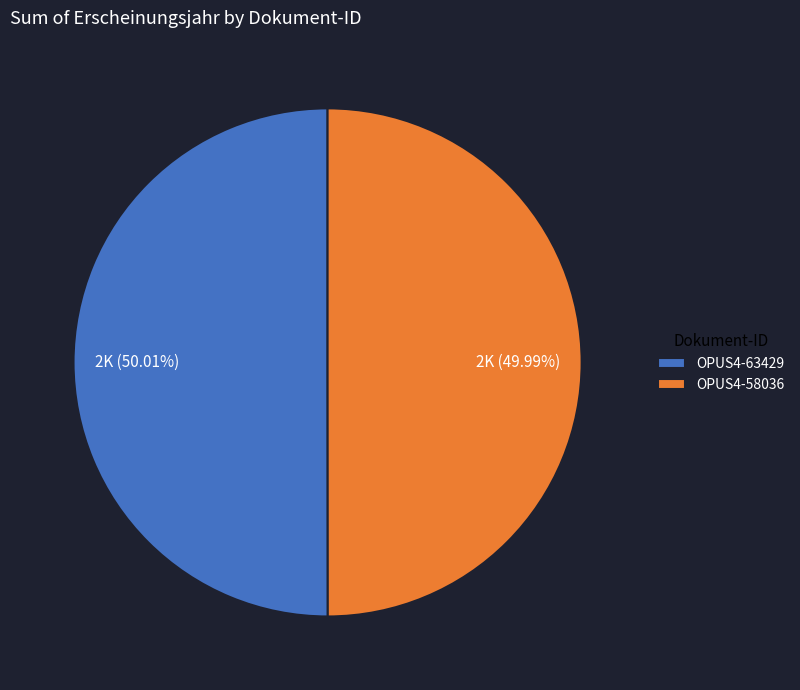

Count the number of slices in the pie.

2